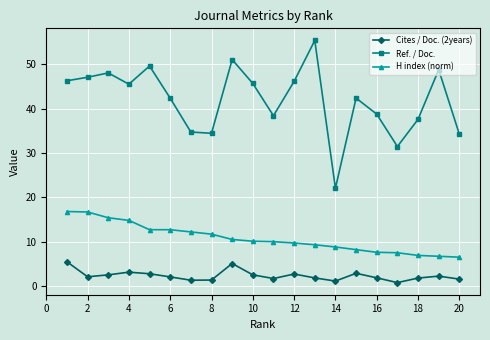

Rank the series by their average value, from highest to lowest.

Ref. / Doc., H index (norm), Cites / Doc. (2years)